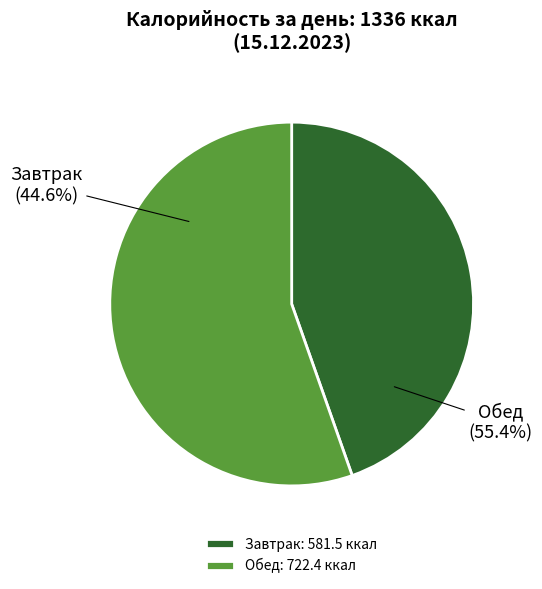

Which slice represents more than half of the pie?

Обед